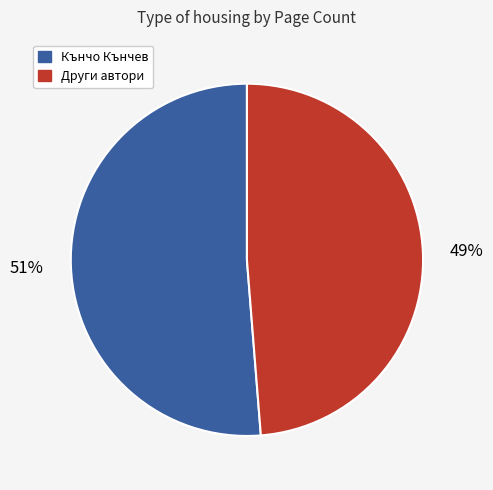

Is there any slice that represents more than half of the pie?

Yes